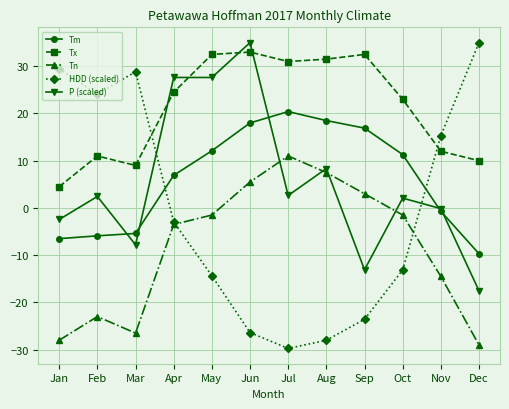

How many distinct data groups are displayed?

5